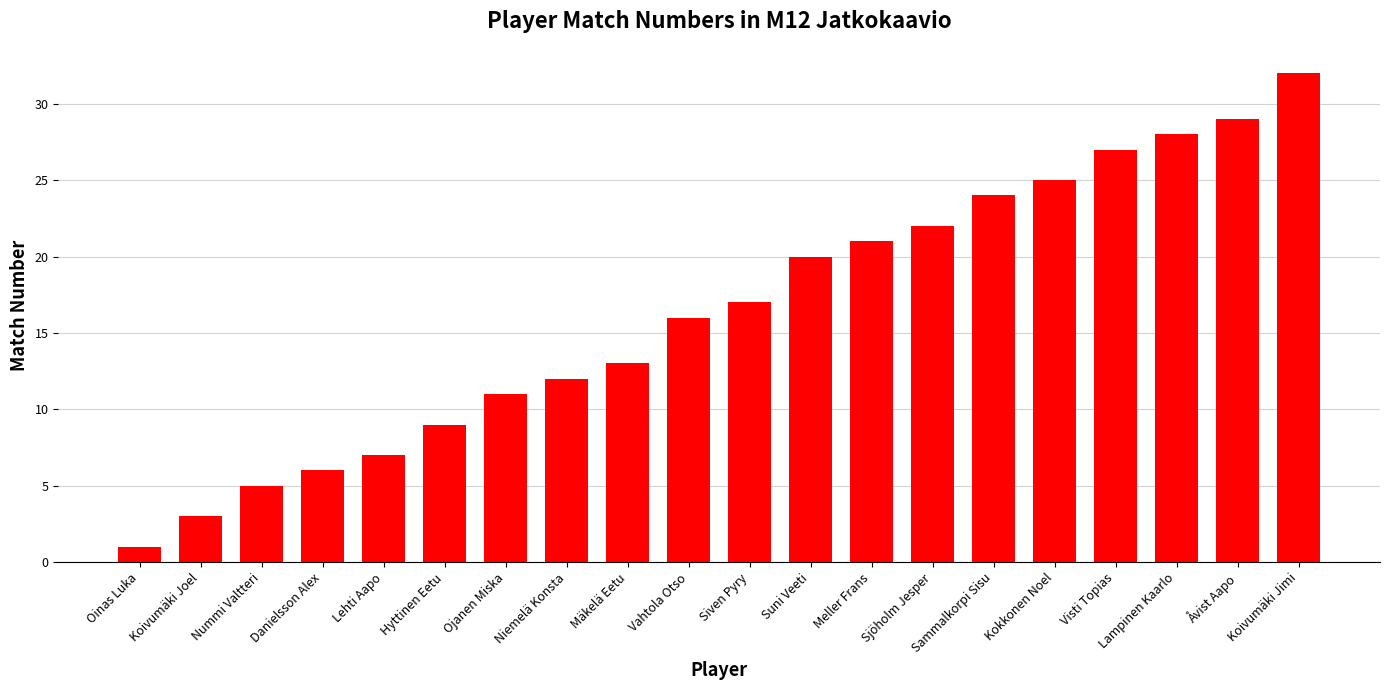

List the labels in order of value, largest first.

Koivumäki Jimi, Åvist Aapo, Lampinen Kaarlo, Visti Topias, Kokkonen Noel, Sammalkorpi Sisu, Sjöholm Jesper, Meller Frans, Suni Veeti, Siven Pyry, Vahtola Otso, Mäkelä Eetu, Niemelä Konsta, Ojanen Miska, Hyttinen Eetu, Lehti Aapo, Danielsson Alex, Nummi Valtteri, Koivumäki Joel, Oinas Luka